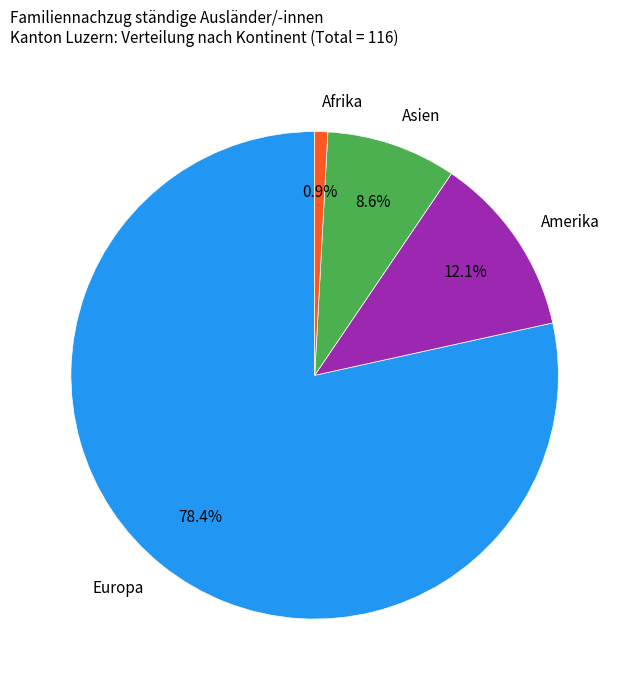

Which slice is the largest?

Europa